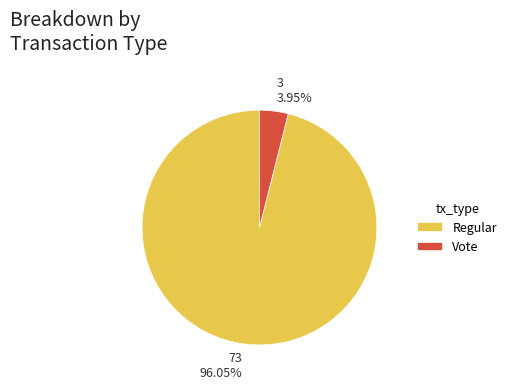

Which category has the biggest portion of the pie?

Regular